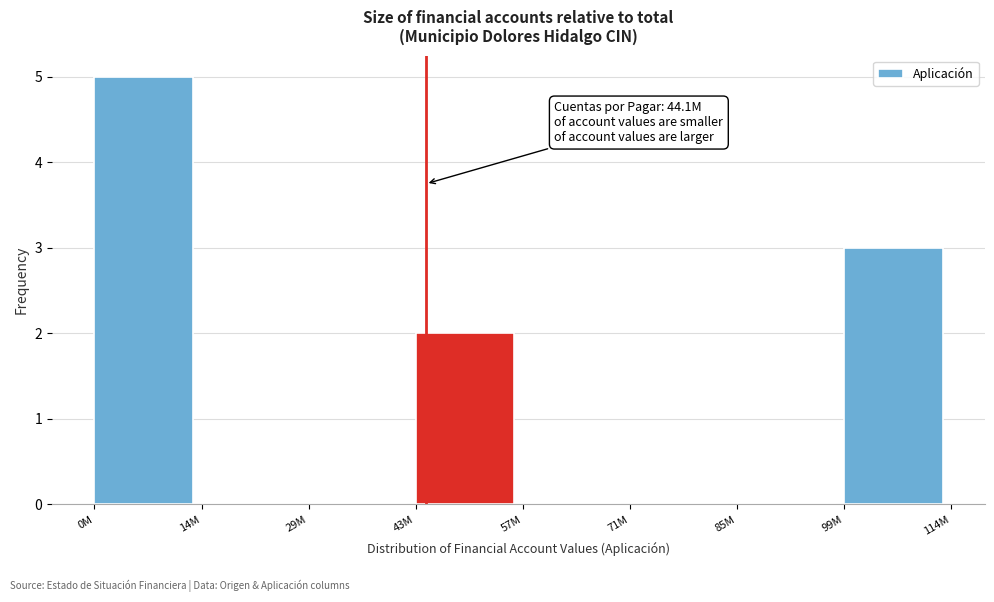

Reading left to right, transcribe all the data shown in this chart.

0M=5	14M=0	29M=0	43M=2	57M=0	71M=0	85M=0	99M=3